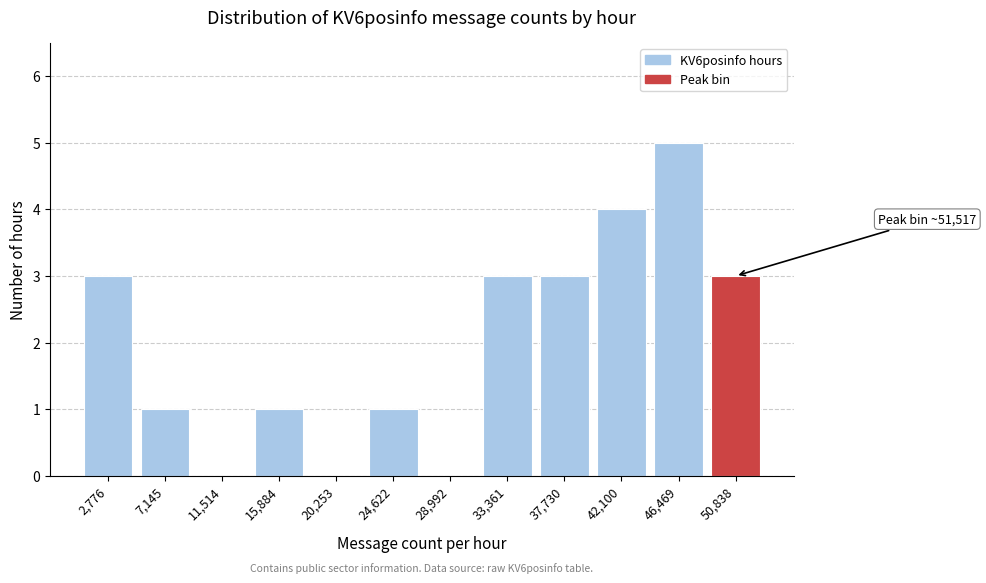

Reading left to right, what are all the values shown in this chart?

2,776=3	7,145=1	11,514=0	15,884=1	20,253=0	24,622=1	28,992=0	33,361=3	37,730=3	42,100=4	46,469=5	50,838=3